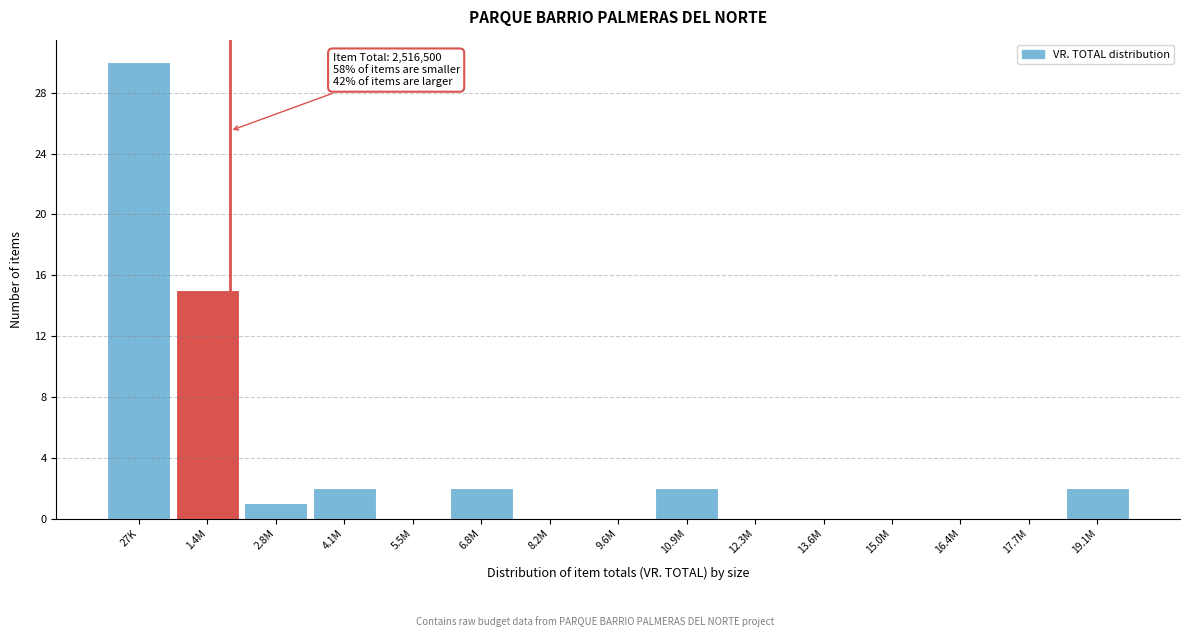

Reading left to right, what are all the values shown in this chart?

27K=30	1.4M=15	2.8M=1	4.1M=2	5.5M=0	6.8M=2	8.2M=0	9.6M=0	10.9M=2	12.3M=0	13.6M=0	15.0M=0	16.4M=0	17.7M=0	19.1M=2